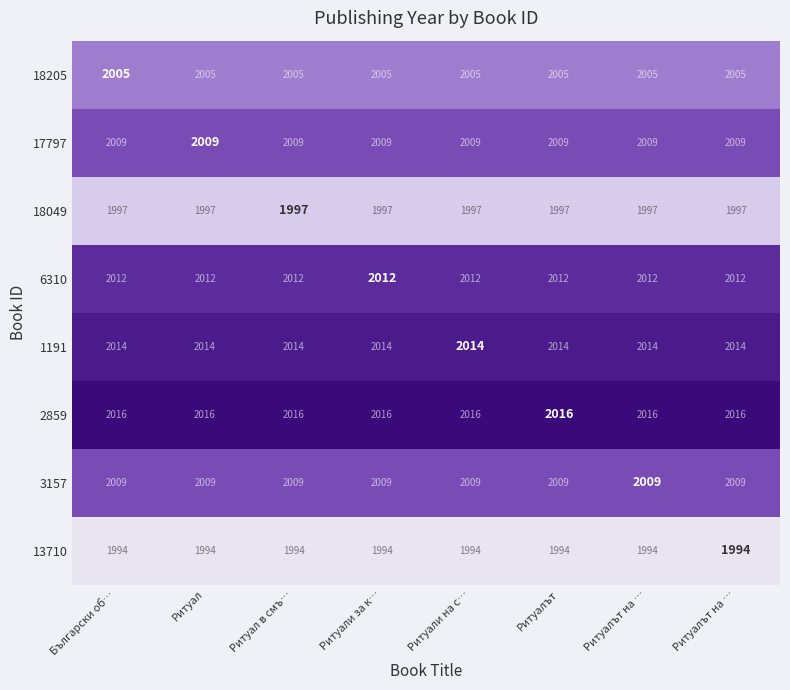

Reading right to left, what are all the values shown in this chart?

18205: Ритуалът на …=2005	Ритуалът на …=2005	Ритуалът=2005	Ритуали на с…=2005	Ритуали за к…=2005	Ритуал в смъ…=2005	Ритуал=2005	Български об…=2005
17797: Ритуалът на …=2009	Ритуалът на …=2009	Ритуалът=2009	Ритуали на с…=2009	Ритуали за к…=2009	Ритуал в смъ…=2009	Ритуал=2009	Български об…=2009
18049: Ритуалът на …=1997	Ритуалът на …=1997	Ритуалът=1997	Ритуали на с…=1997	Ритуали за к…=1997	Ритуал в смъ…=1997	Ритуал=1997	Български об…=1997
6310: Ритуалът на …=2012	Ритуалът на …=2012	Ритуалът=2012	Ритуали на с…=2012	Ритуали за к…=2012	Ритуал в смъ…=2012	Ритуал=2012	Български об…=2012
1191: Ритуалът на …=2014	Ритуалът на …=2014	Ритуалът=2014	Ритуали на с…=2014	Ритуали за к…=2014	Ритуал в смъ…=2014	Ритуал=2014	Български об…=2014
2859: Ритуалът на …=2016	Ритуалът на …=2016	Ритуалът=2016	Ритуали на с…=2016	Ритуали за к…=2016	Ритуал в смъ…=2016	Ритуал=2016	Български об…=2016
3157: Ритуалът на …=2009	Ритуалът на …=2009	Ритуалът=2009	Ритуали на с…=2009	Ритуали за к…=2009	Ритуал в смъ…=2009	Ритуал=2009	Български об…=2009
13710: Ритуалът на …=1994	Ритуалът на …=1994	Ритуалът=1994	Ритуали на с…=1994	Ритуали за к…=1994	Ритуал в смъ…=1994	Ритуал=1994	Български об…=1994